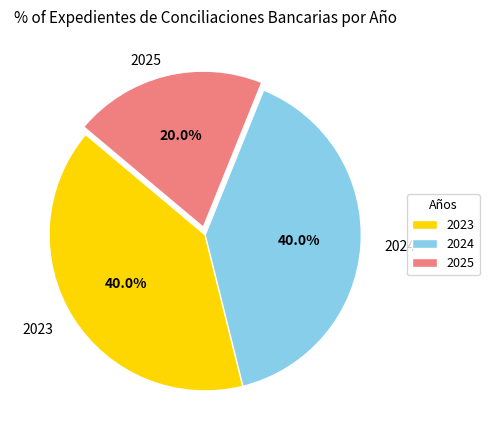

To the nearest percent, what is the combined percentage of 2023 and 2024?

80%